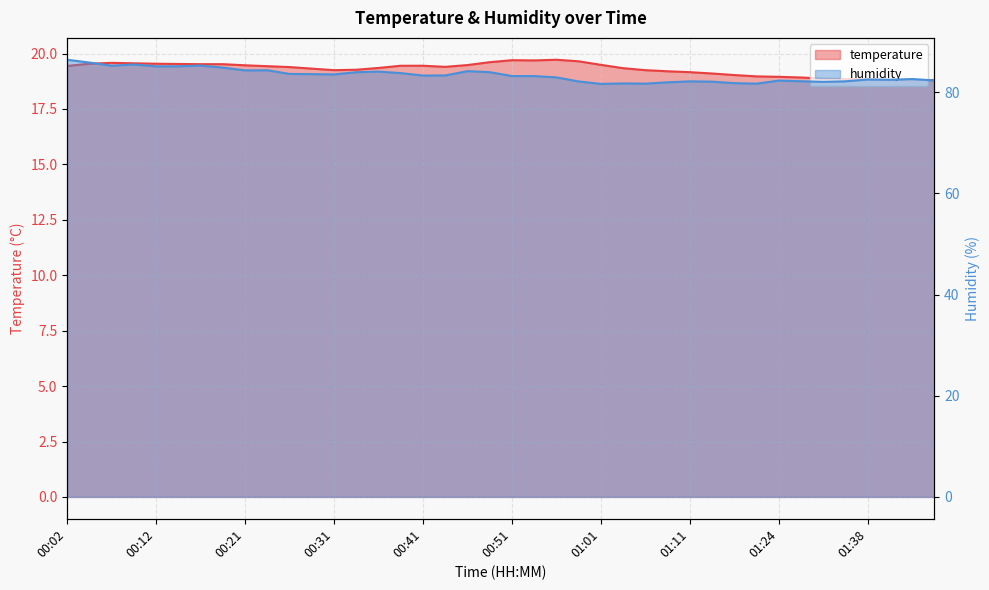

List the series in order of their peak value, lowest first.

temperature, humidity